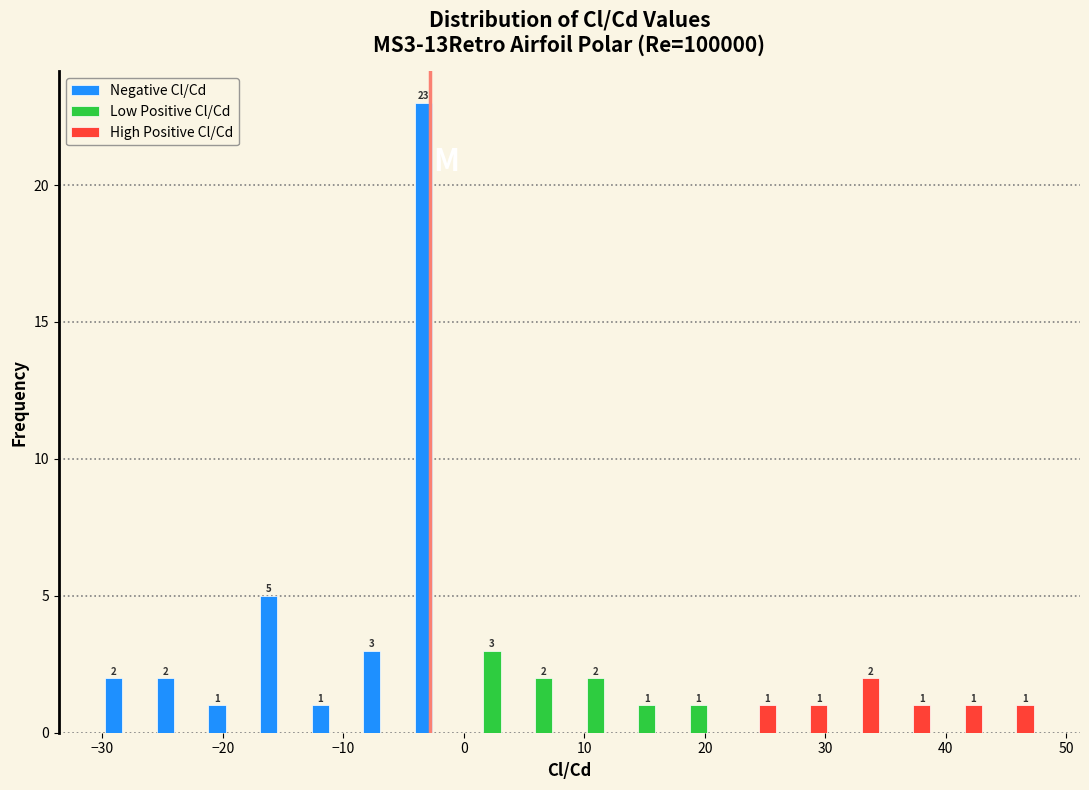

In the Negative Cl/Cd series, which range on the x-axis has the tallest bar?

-4 to 0